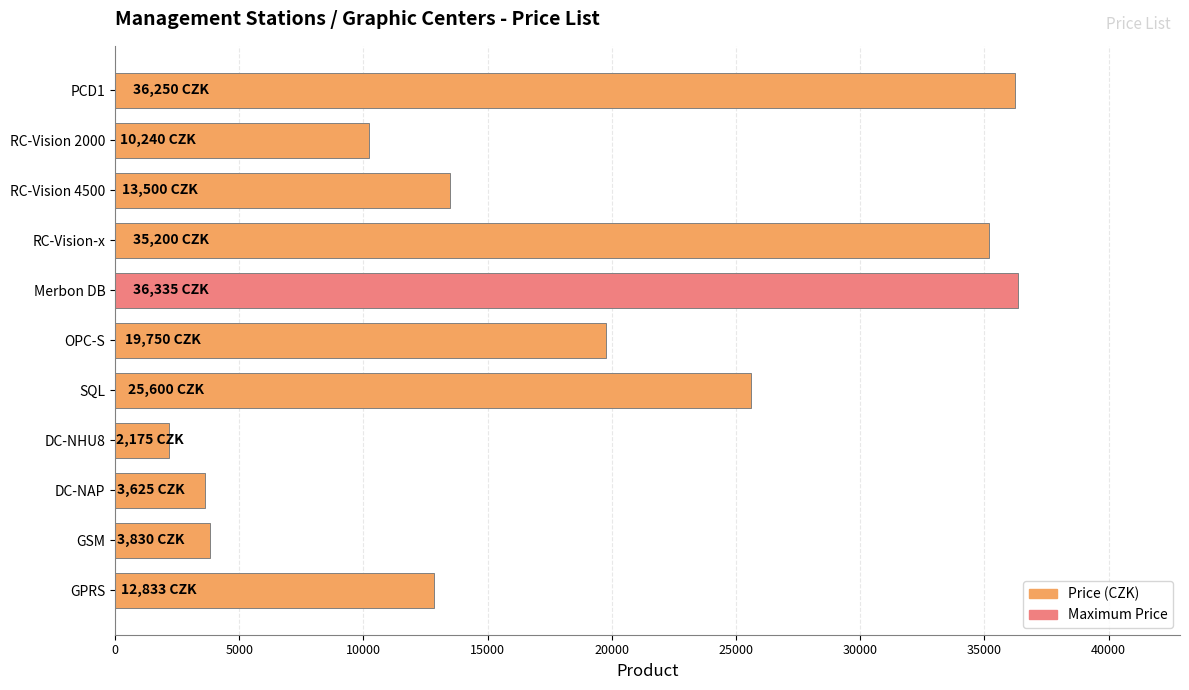

At which category does the chart reach its minimum across all series?

DC-NHU8